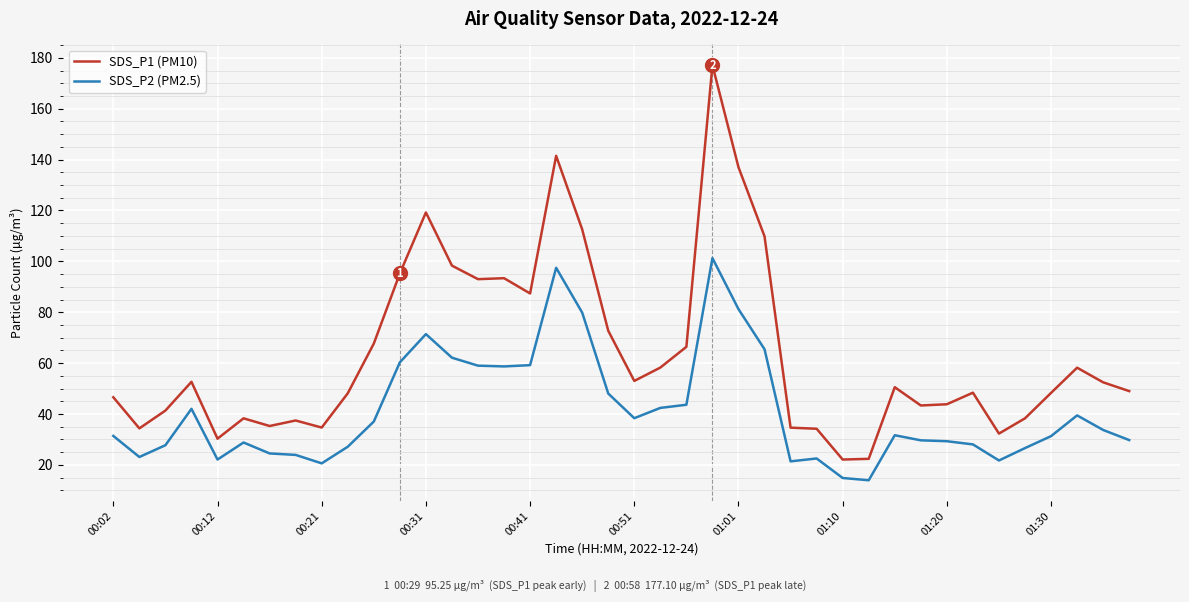

True or false: SDS_P1 (PM10) and SDS_P2 (PM2.5) intersect in this chart.

False